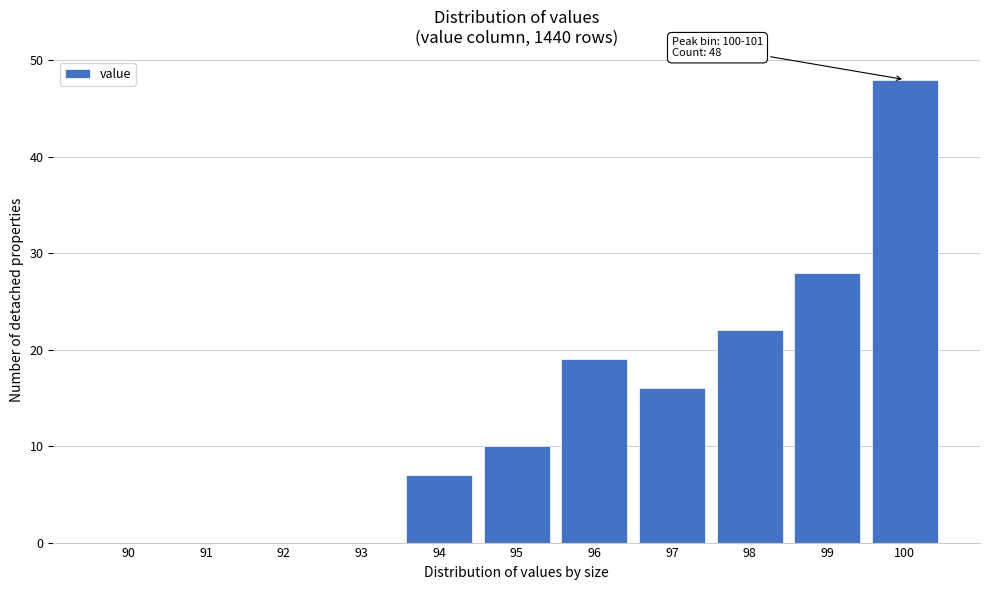

Reading left to right, extract all data points from this chart.

90=0	91=0	92=0	93=0	94=7	95=10	96=19	97=16	98=22	99=28	100=48